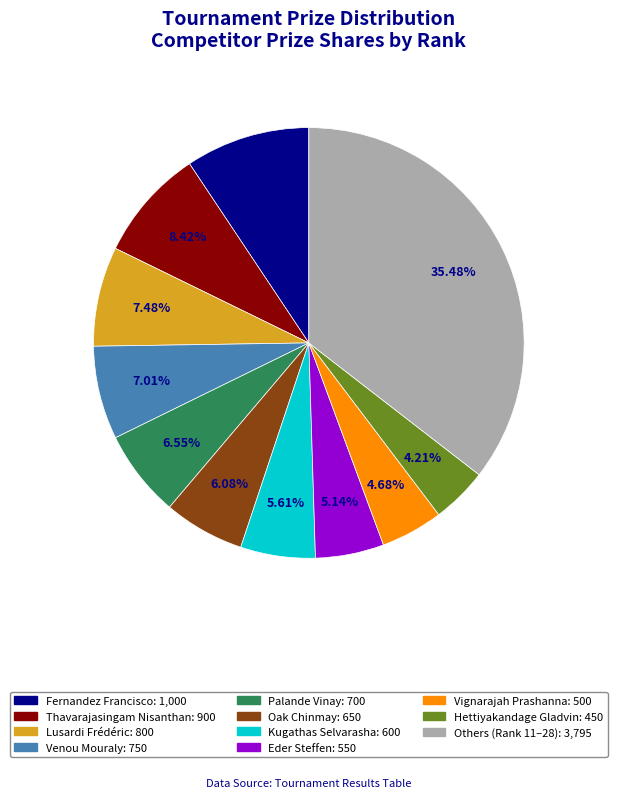

Does any single category account for the majority?

No